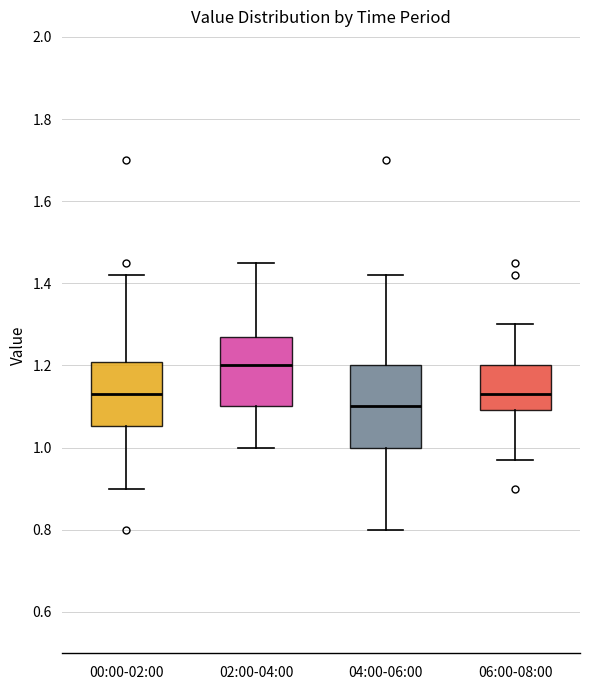

Where is the lower edge of the box for 06:00-08:00 on the y-axis? The values are not printed on the chart, so give them approximately, as read against the axis.

1.10